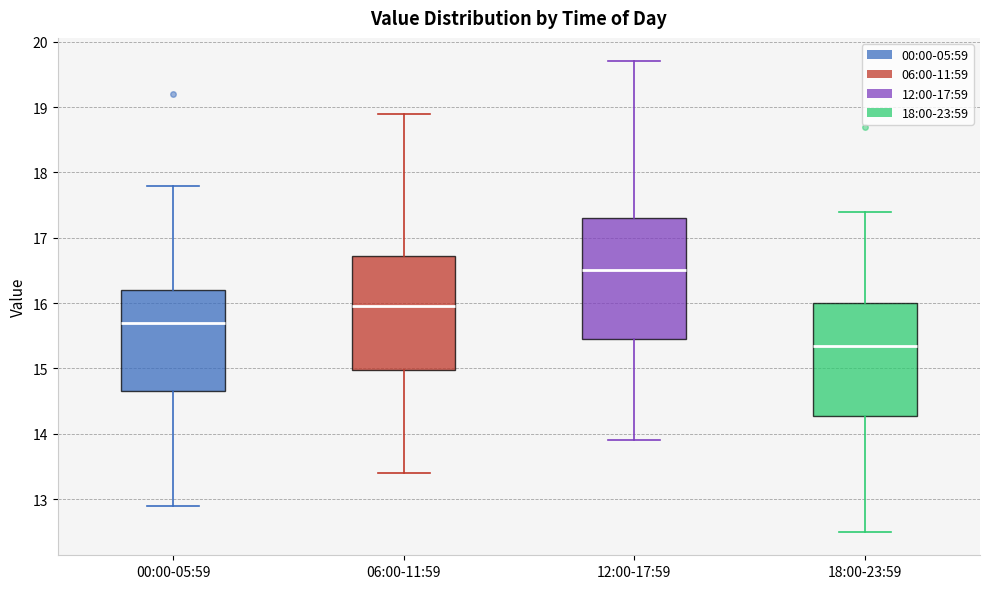

Where does the median line of the box for 00:00-05:59 sit on the y-axis? The values are not printed on the chart, so give them approximately, as read against the axis.

15.7